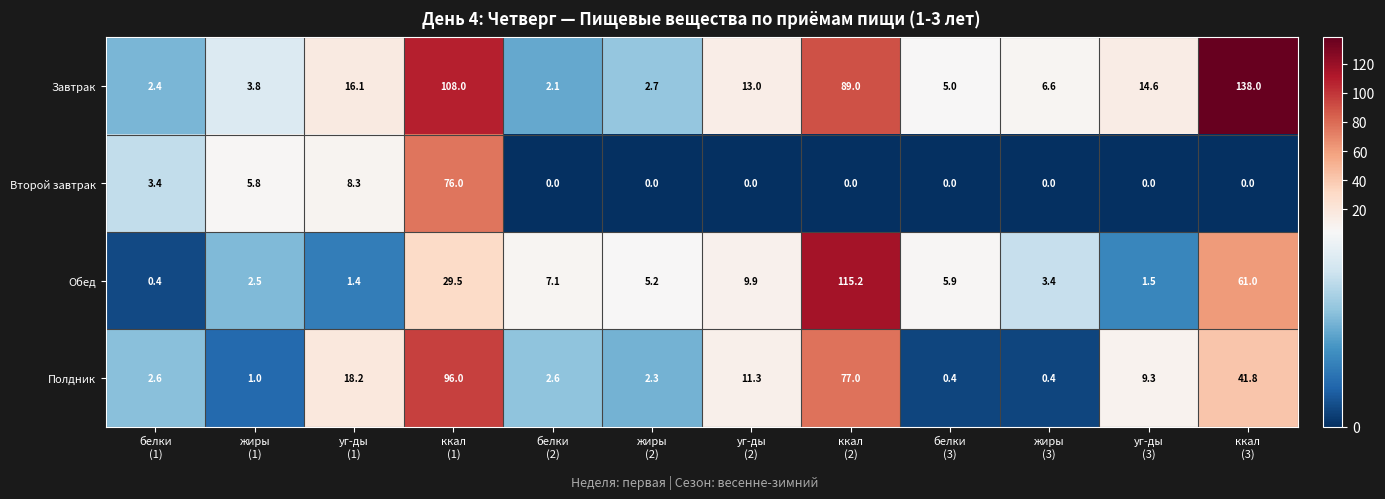

What is the sum of all Полдник values?

262.9